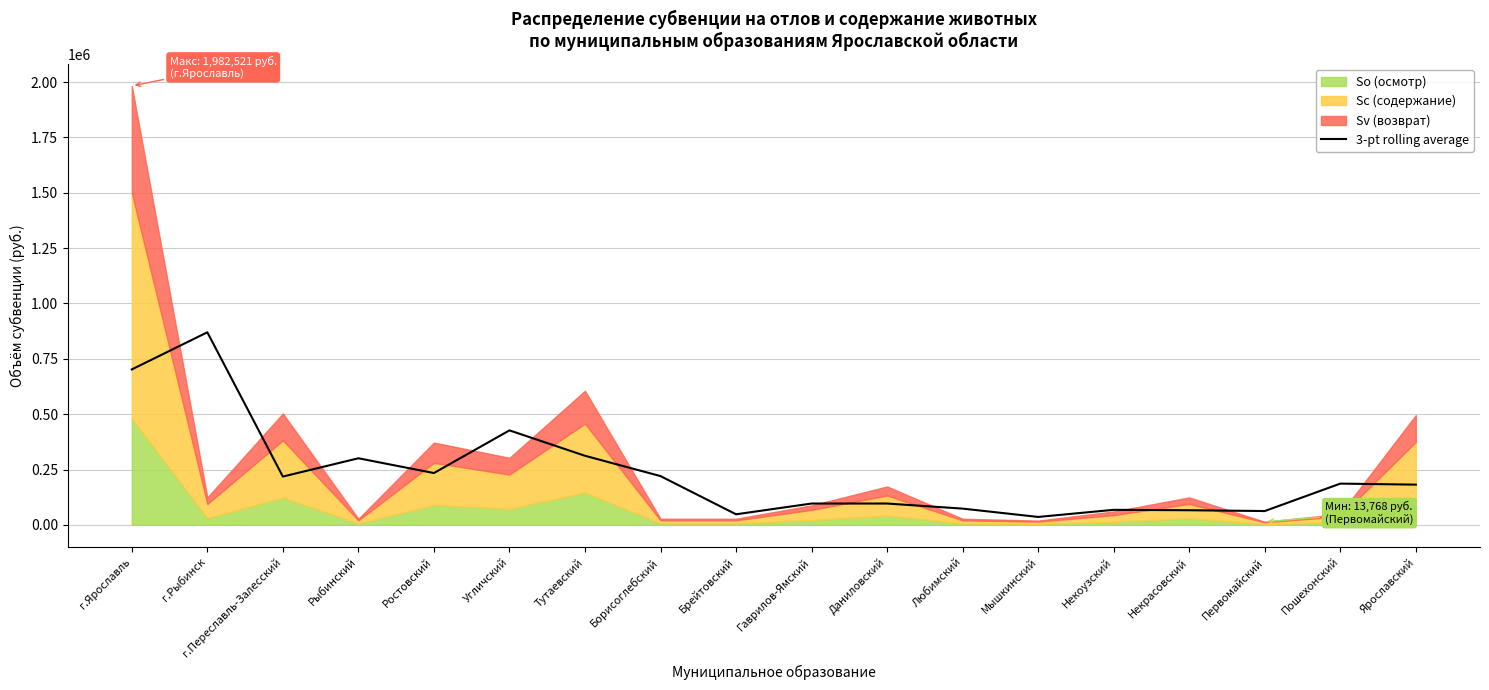

At which label does 3-pt rolling average reach its peak?

г.Рыбинск